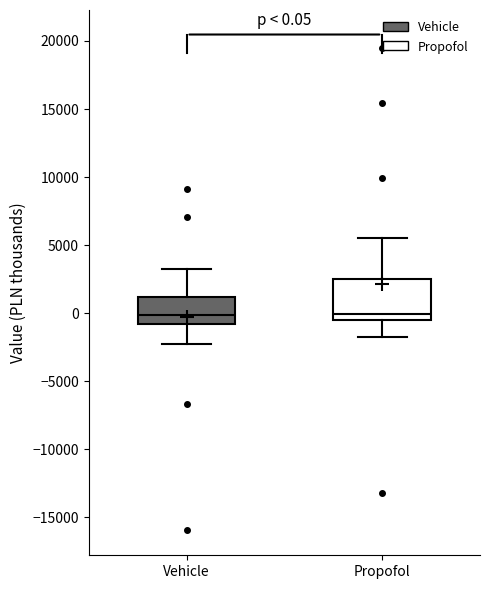

Comparing the boxes themselves (not the whiskers), which one is the tallest?

Propofol